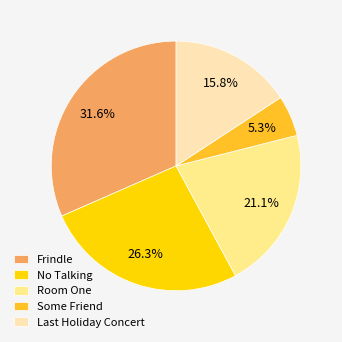

Does any single category account for the majority?

No